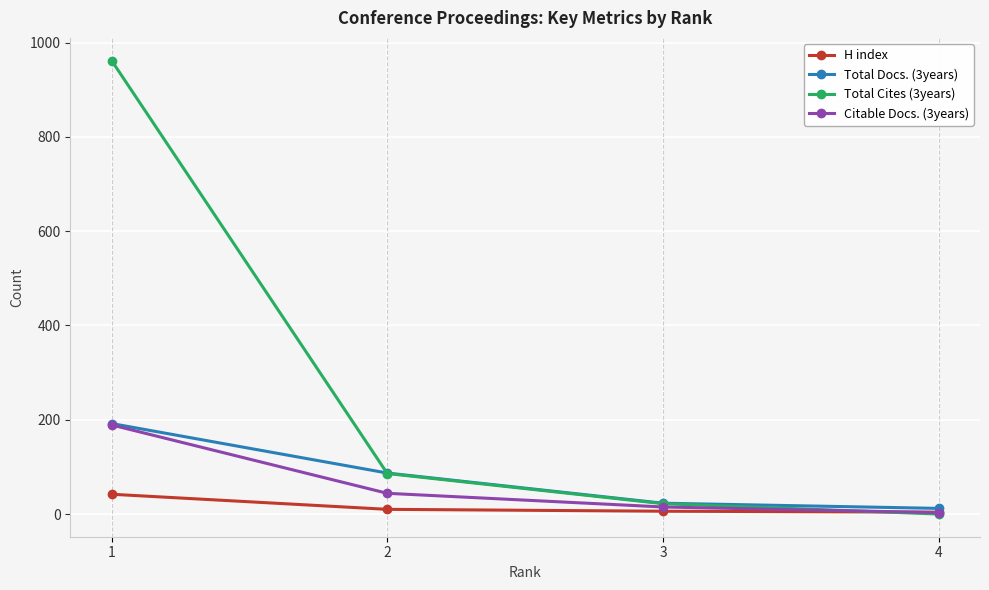

Rank the categories by Total Docs. (3years) value from highest to lowest.

1, 2, 3, 4